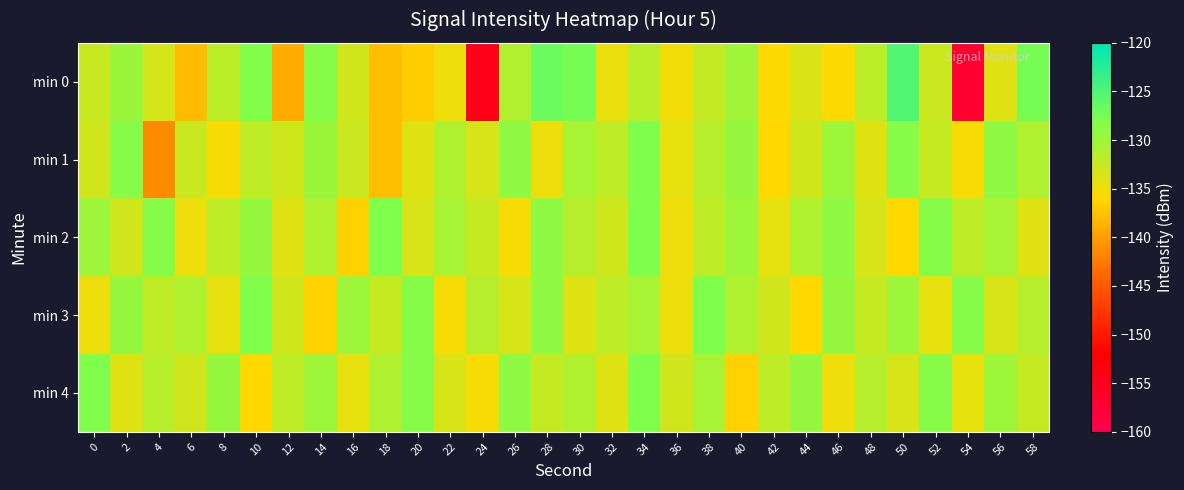

At which category does the chart reach its minimum across all series?

54